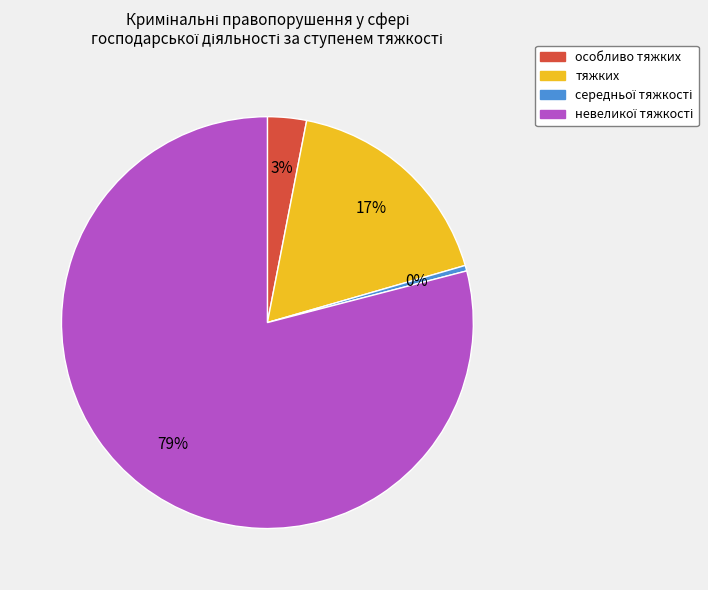

Is there a majority slice in this chart?

Yes